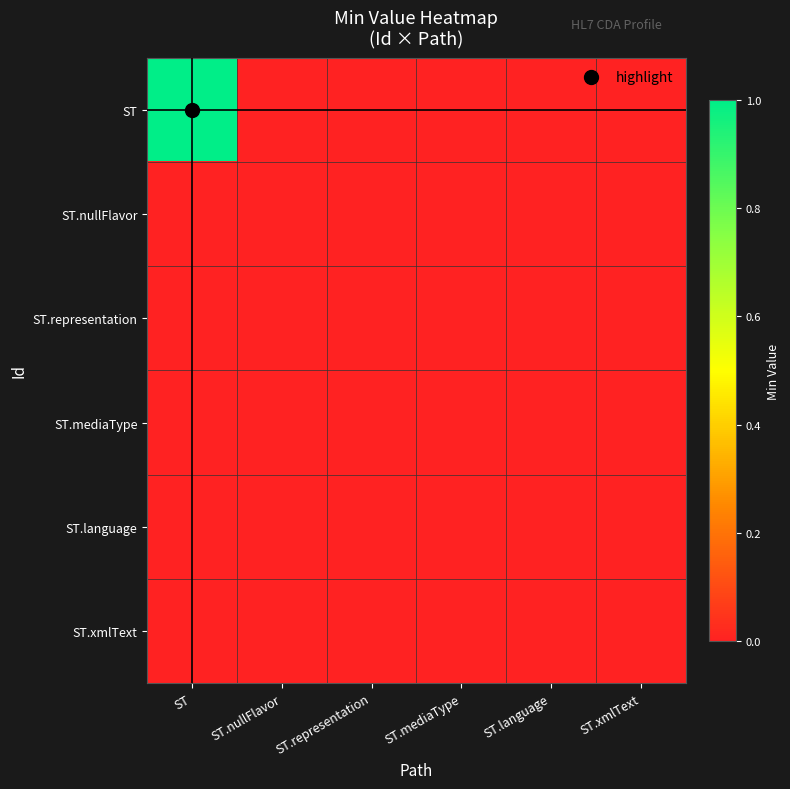

Reading right to left, transcribe all the data shown in this chart.

ST: ST.xmlText=0	ST.language=0	ST.mediaType=0	ST.representation=0	ST.nullFlavor=0	ST=1
ST.nullFlavor: ST.xmlText=0	ST.language=0	ST.mediaType=0	ST.representation=0	ST.nullFlavor=0	ST=0
ST.representation: ST.xmlText=0	ST.language=0	ST.mediaType=0	ST.representation=0	ST.nullFlavor=0	ST=0
ST.mediaType: ST.xmlText=0	ST.language=0	ST.mediaType=0	ST.representation=0	ST.nullFlavor=0	ST=0
ST.language: ST.xmlText=0	ST.language=0	ST.mediaType=0	ST.representation=0	ST.nullFlavor=0	ST=0
ST.xmlText: ST.xmlText=0	ST.language=0	ST.mediaType=0	ST.representation=0	ST.nullFlavor=0	ST=0